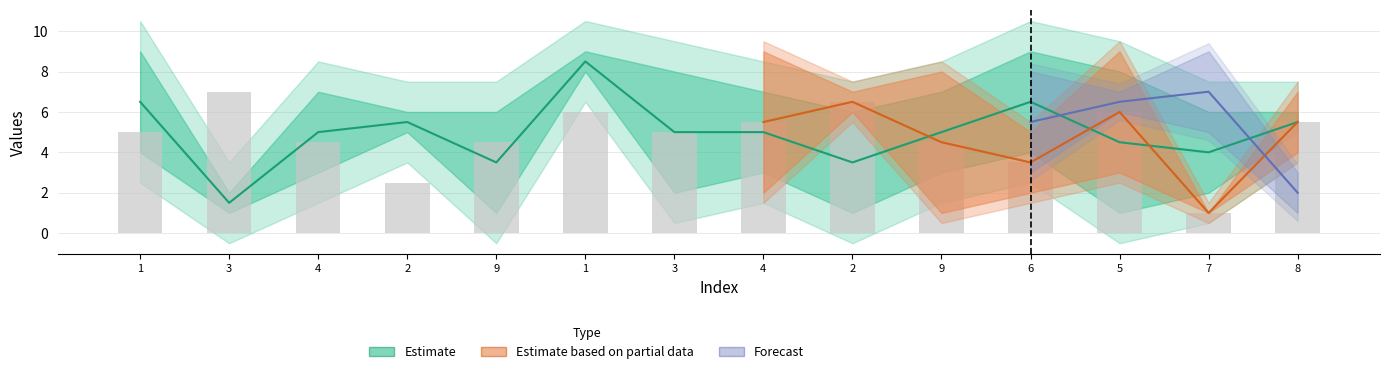

What is the label of the 11th bar from the right?

2